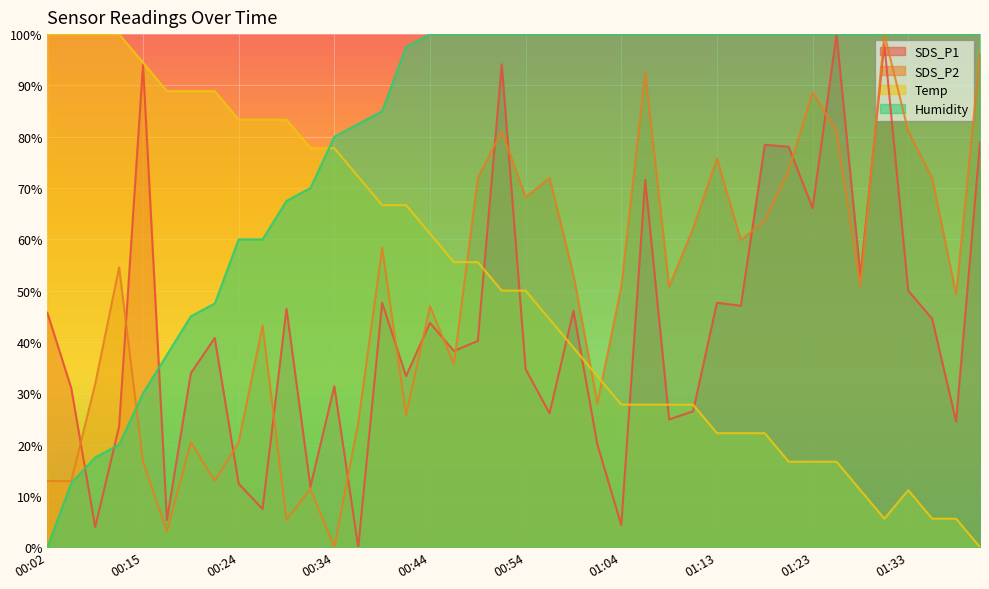

True or false: SDS_P2 has a value of 116.1 at 01:26.

False